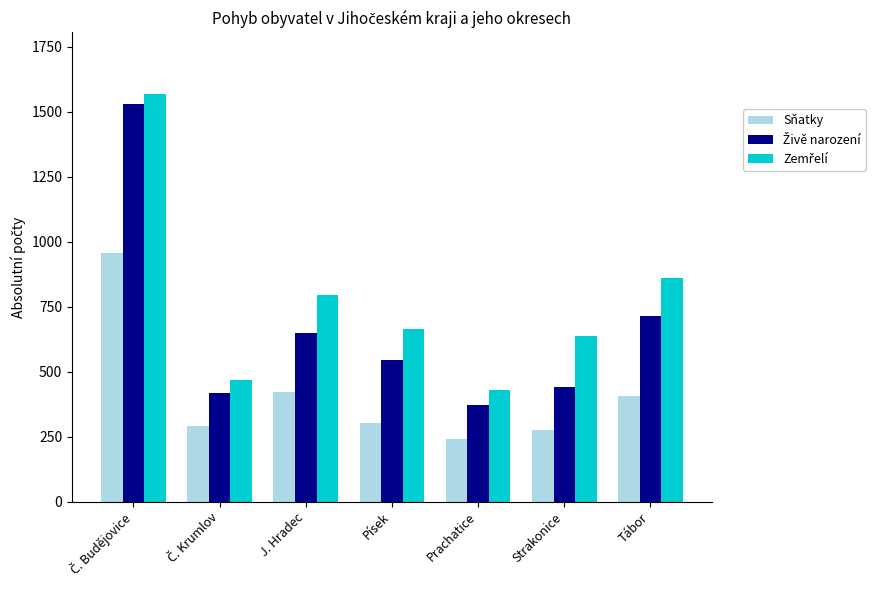

What is the spread (max minus min) of values at Strakonice?

363